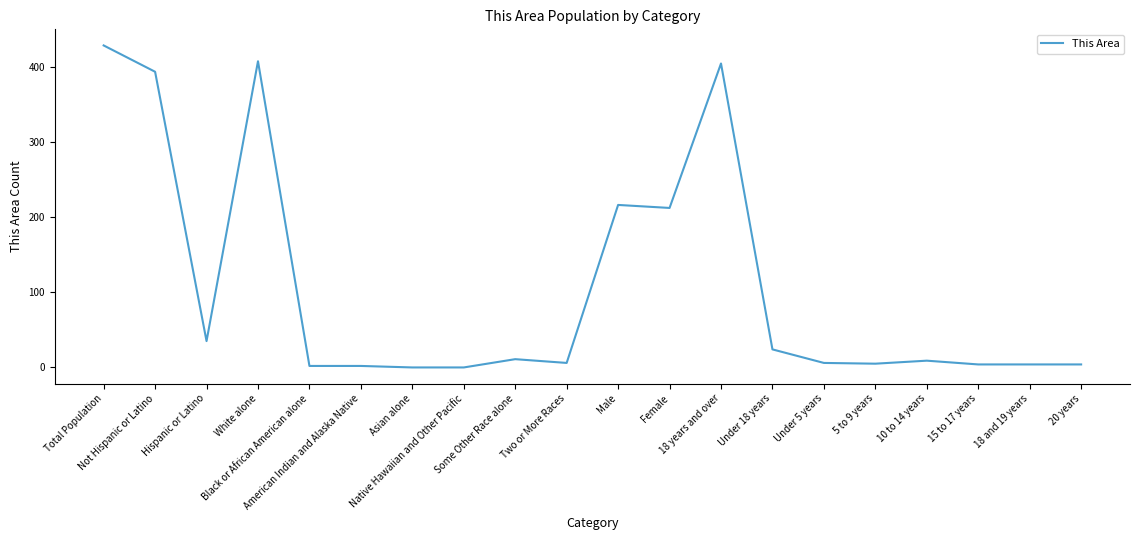

What position from the right is Two or More Races?

11